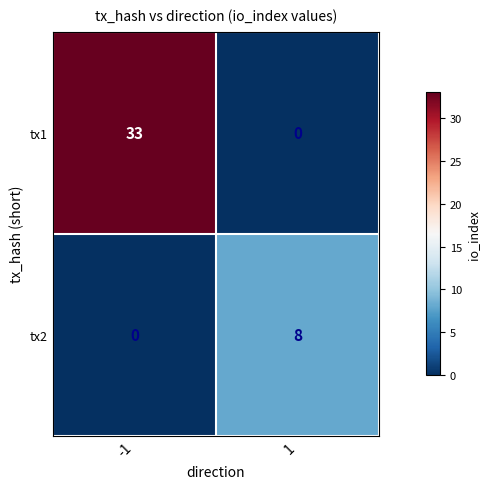

List the series in order of their overall mean, lowest first.

tx2, tx1